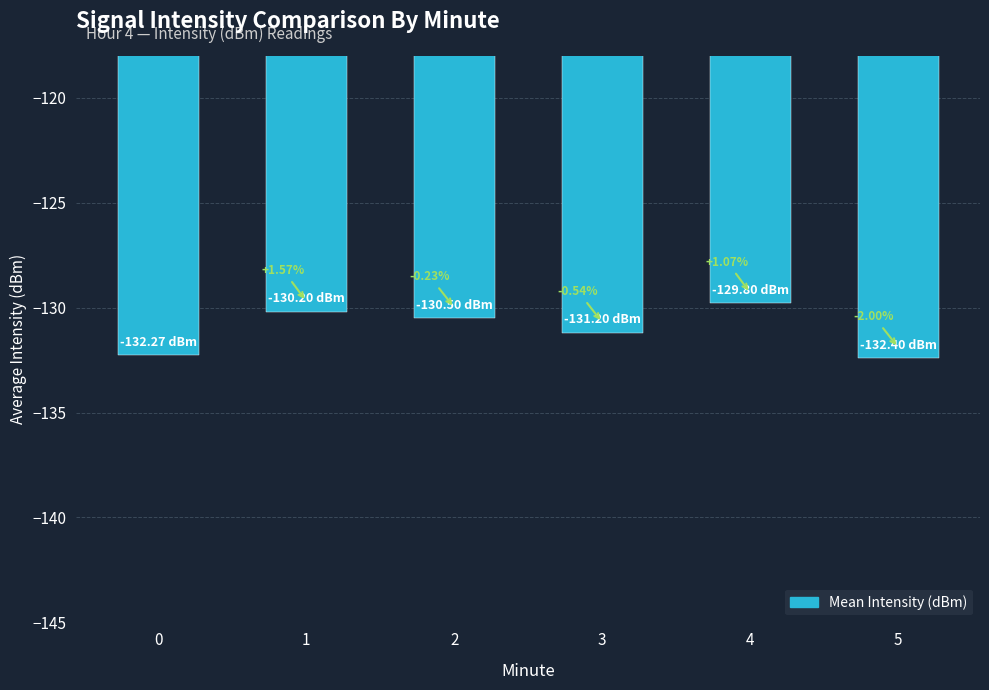

List the labels in order of value, smallest first.

5, 0, 3, 2, 1, 4